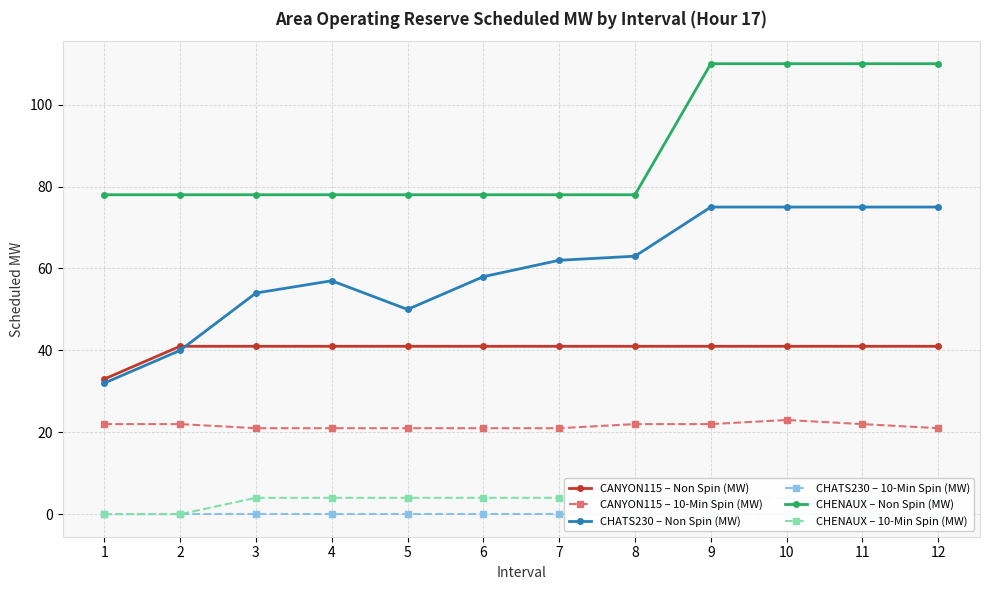

Reading right to left, list all the values displayed in this chart.

CANYON115 – Non Spin (MW): 41	41	41	41	41	41	41	41	41	41	41	33
CANYON115 – 10-Min Spin (MW): 21	22	23	22	22	21	21	21	21	21	22	22
CHATS230 – Non Spin (MW): 75	75	75	75	63	62	58	50	57	54	40	32
CHATS230 – 10-Min Spin (MW): 0	0	0	0	0	0	0	0	0	0	0	0
CHENAUX – Non Spin (MW): 110	110	110	110	78	78	78	78	78	78	78	78
CHENAUX – 10-Min Spin (MW): 4	4	4	4	4	4	4	4	4	4	0	0